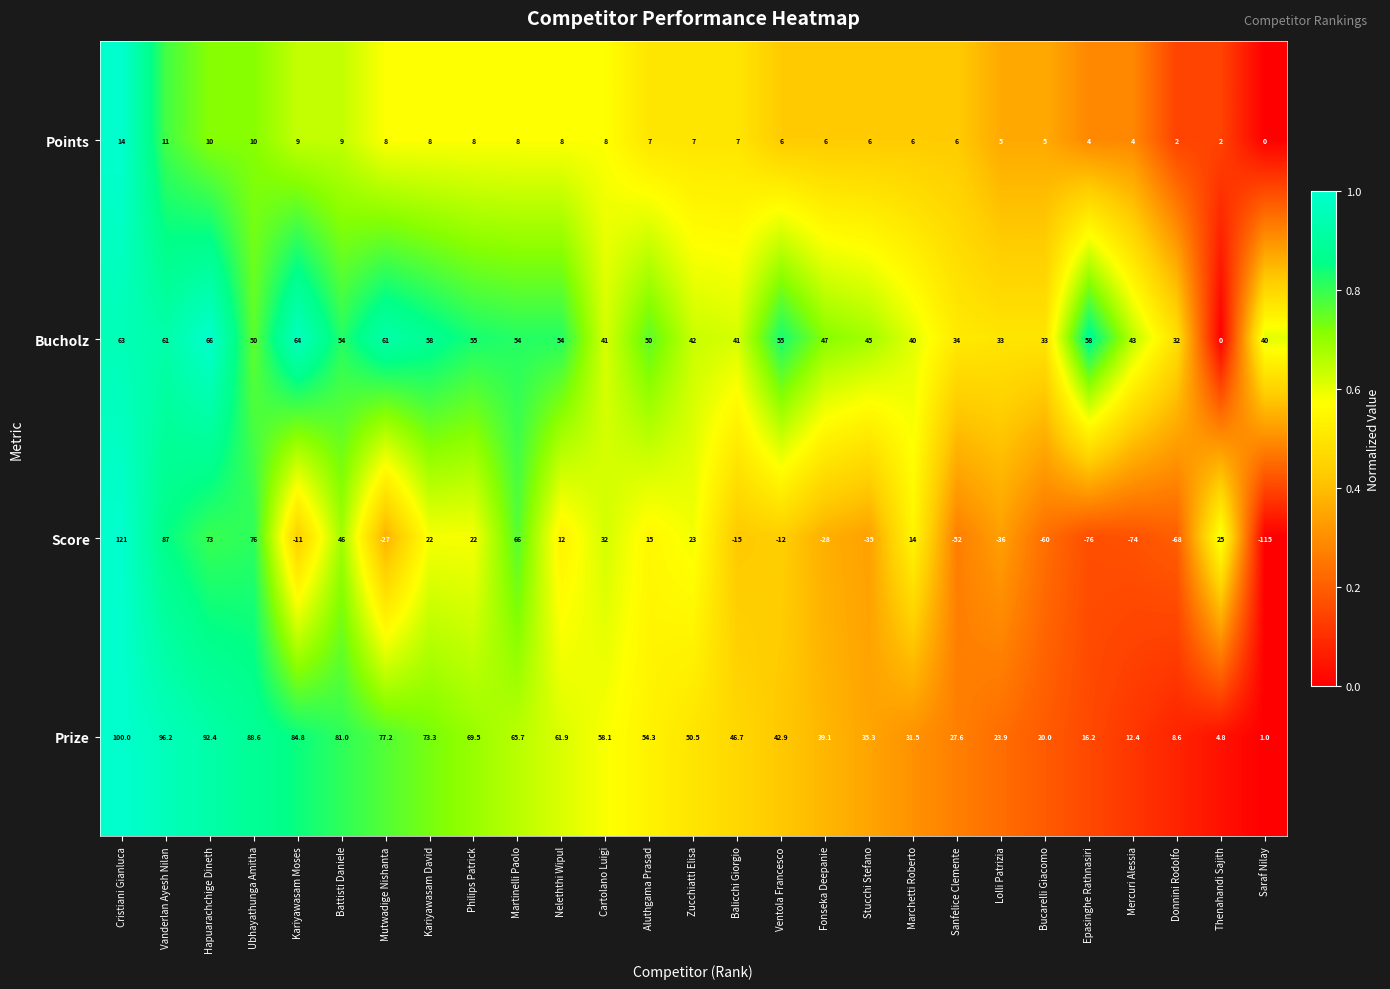

True or false: Prize has a value of 34.2 at Zucchiatti Elisa.

False